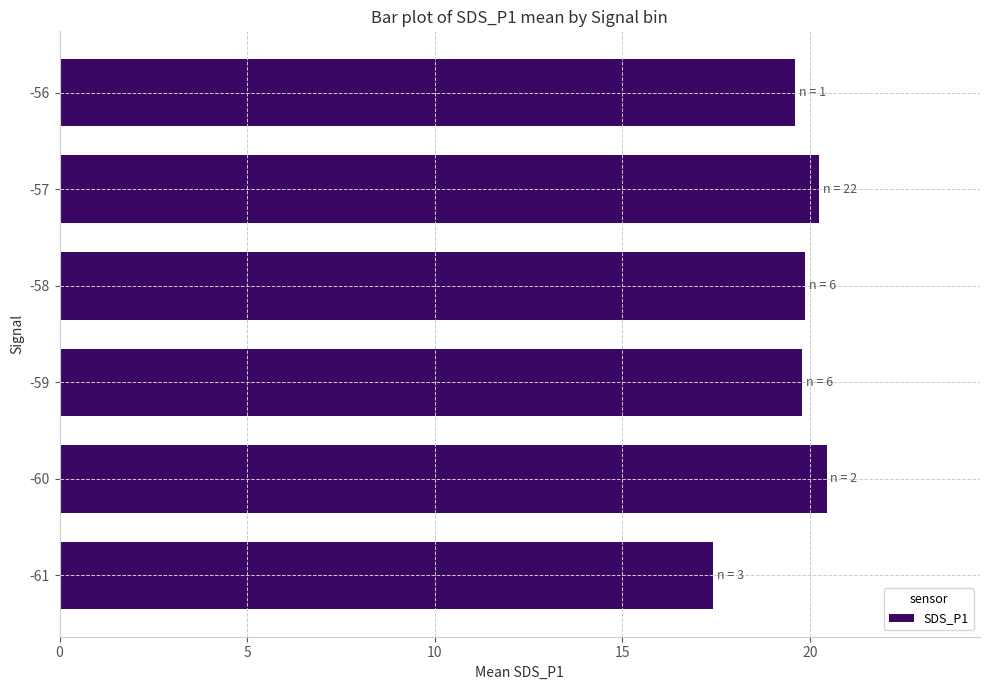

What is the sum of all values?

117.4